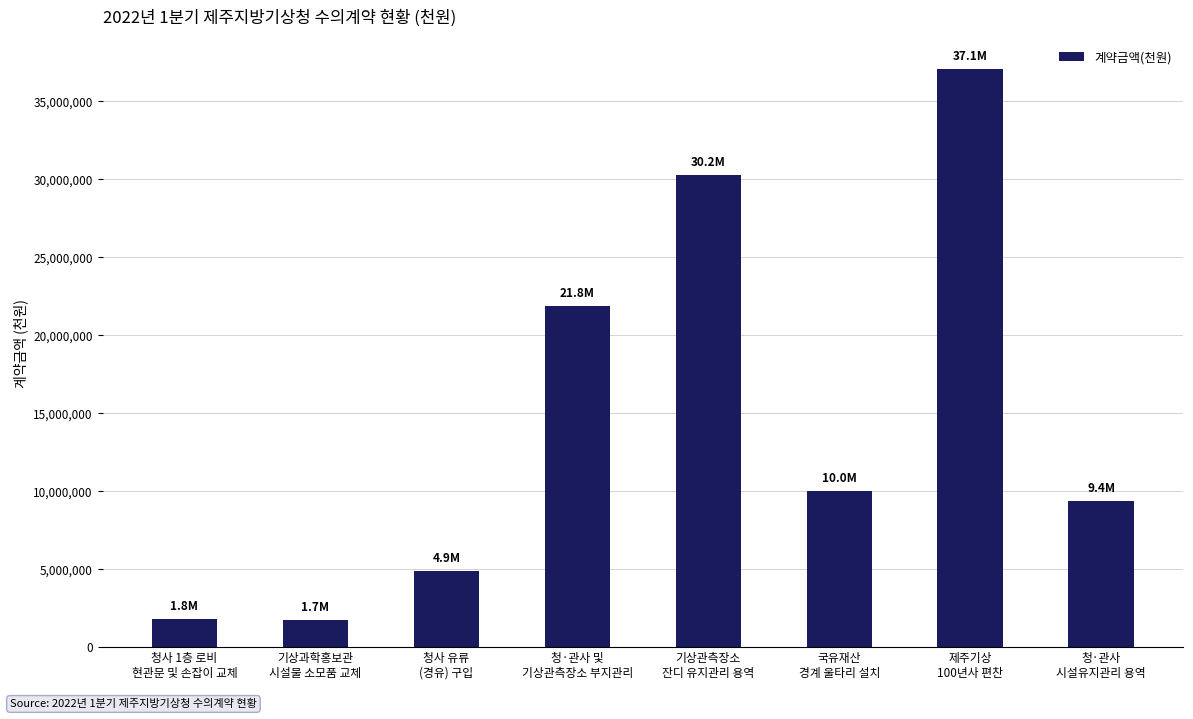

Approximately how many times larger is the value at 국유재산
경계 울타리 설치 compared to 기상관측장소
잔디 유지관리 용역?

0.3